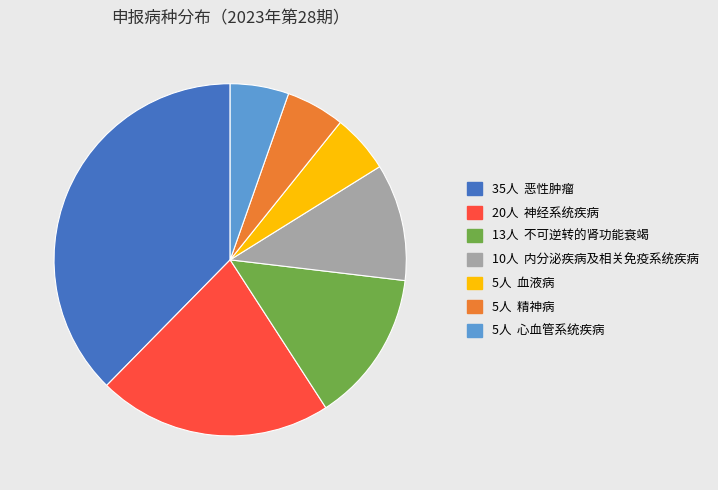

How many segments does this pie chart have?

7